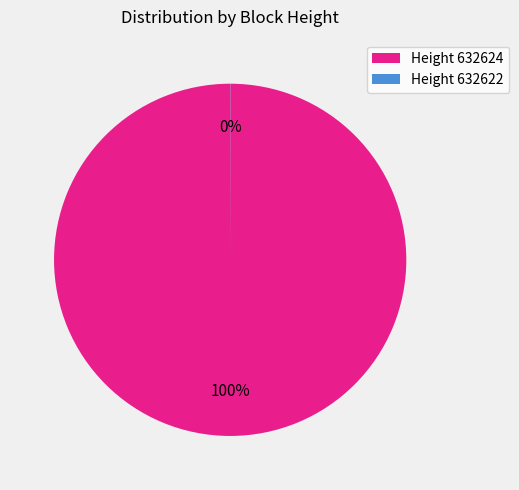

True or false: Height 632624 accounts for 100% of the total.

True